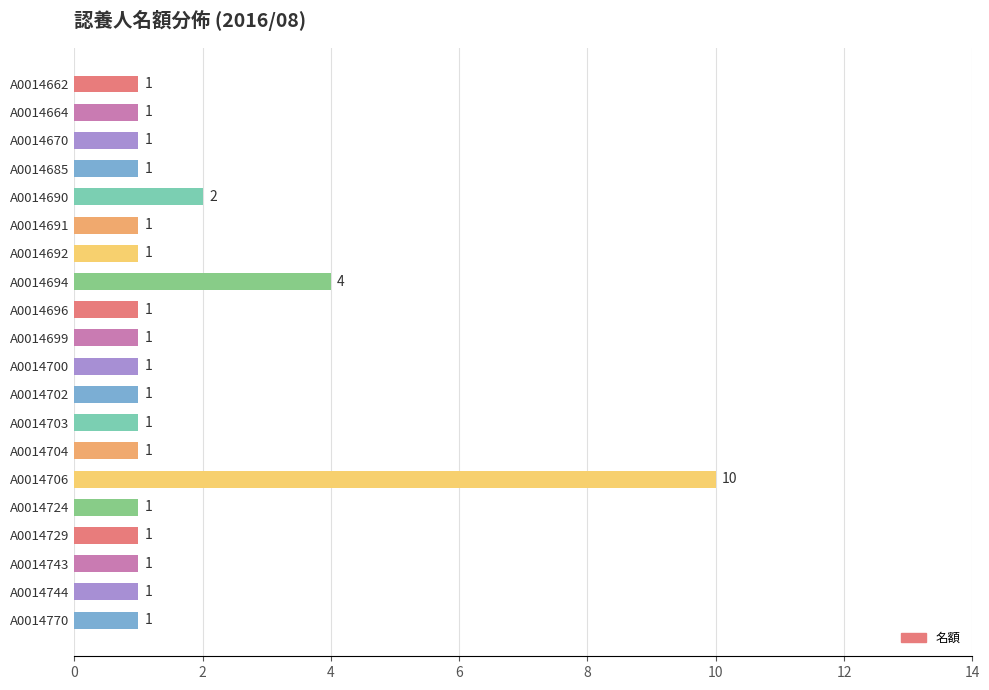

Reading top to bottom, list all the values displayed in this chart.

1	1	1	1	2	1	1	4	1	1	1	1	1	1	10	1	1	1	1	1